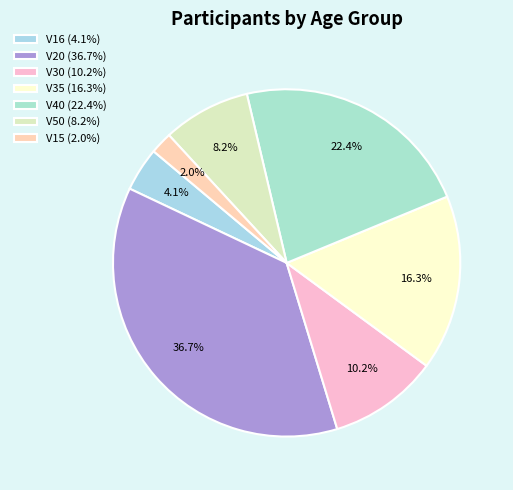

Count the number of slices in the pie.

7